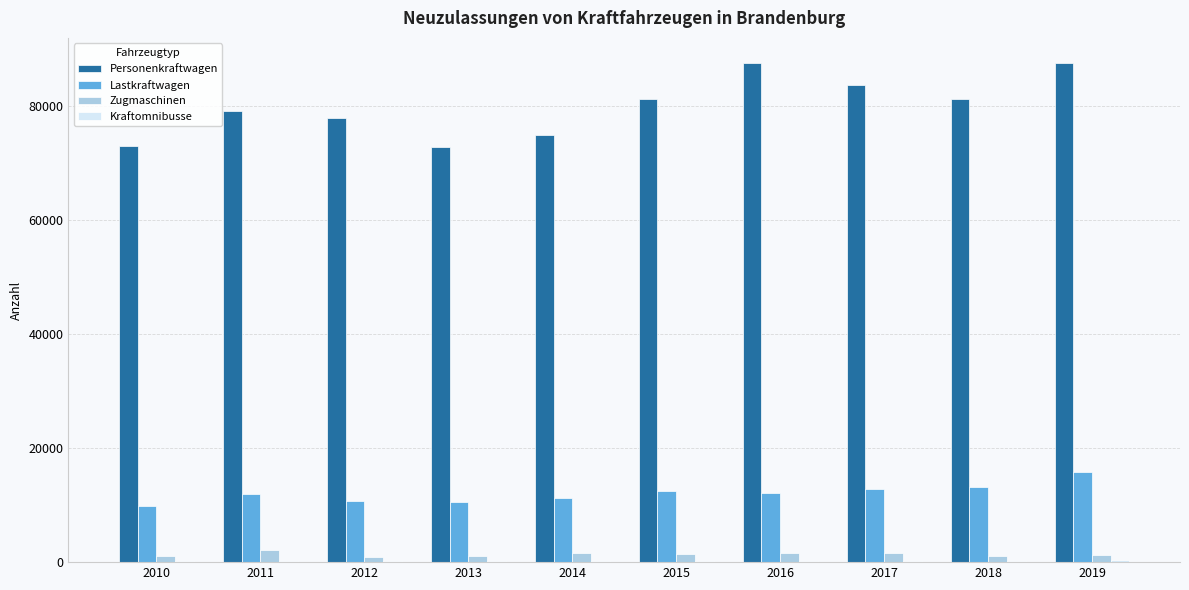

Which series has the largest total across all categories?

Personenkraftwagen